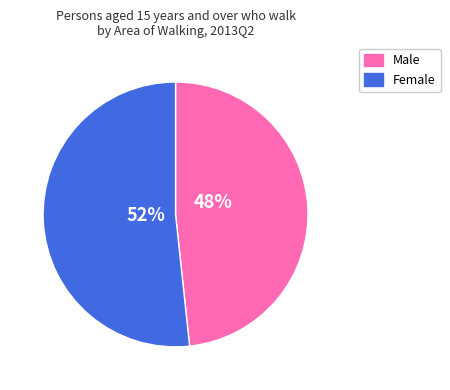

How many slices are in this pie chart?

2